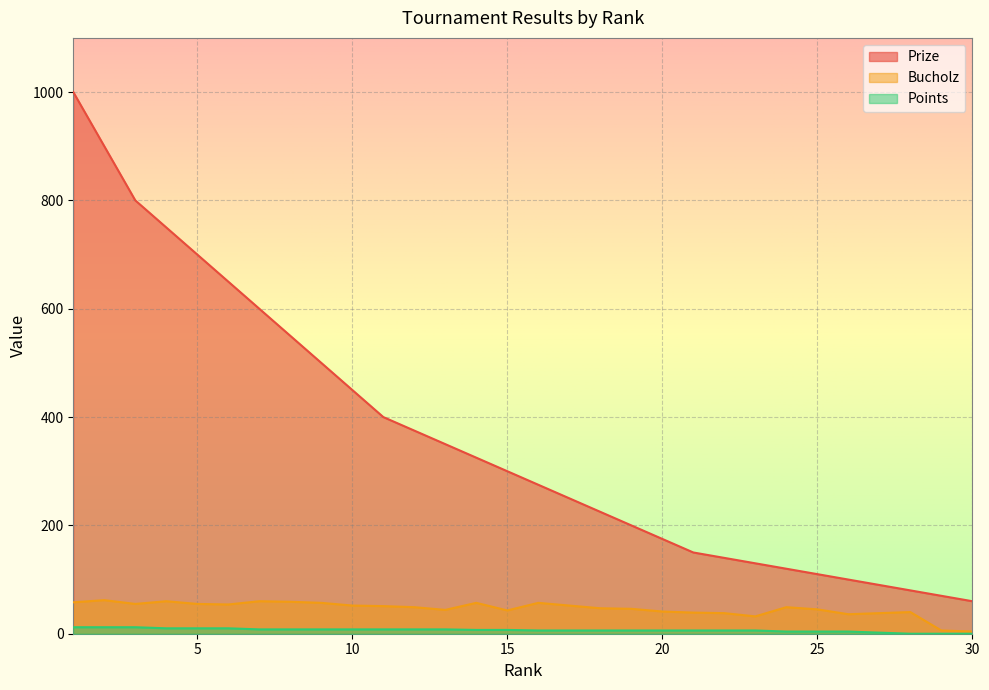

At which category does Bucholz reach its first local valley?

3